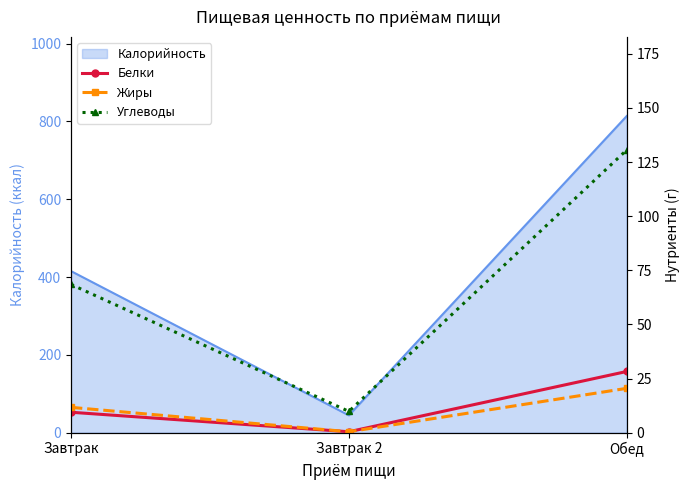

Is the value of Углеводы at Обед greater than the value of Белки at Обед?

Yes